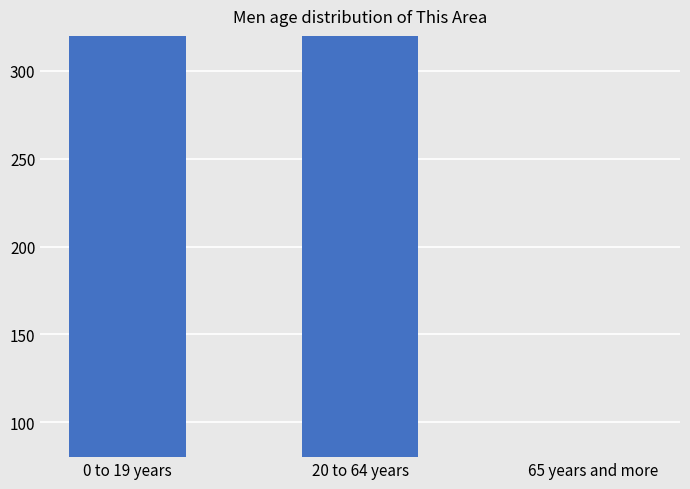

List the labels in order of value, smallest first.

65 years and more, 0 to 19 years, 20 to 64 years